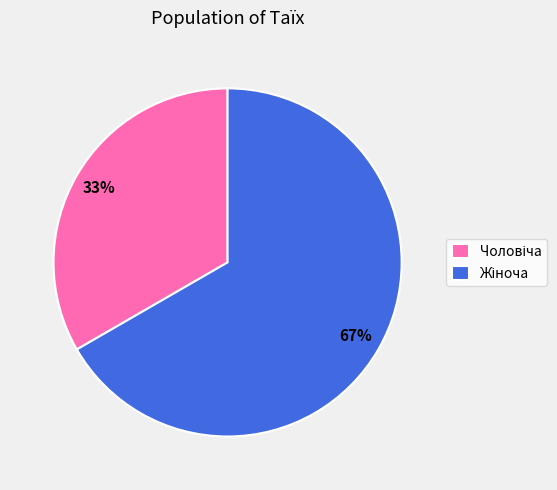

Is there a majority slice in this chart?

Yes